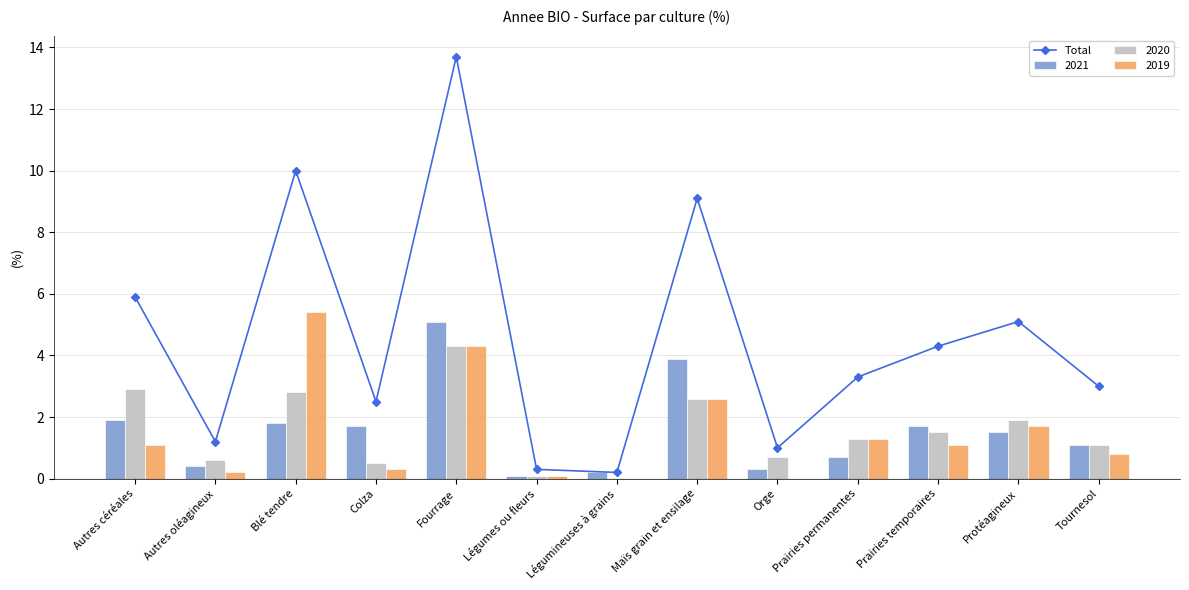

True or false: the data shows 0.9 at Prairies permanentes.

False